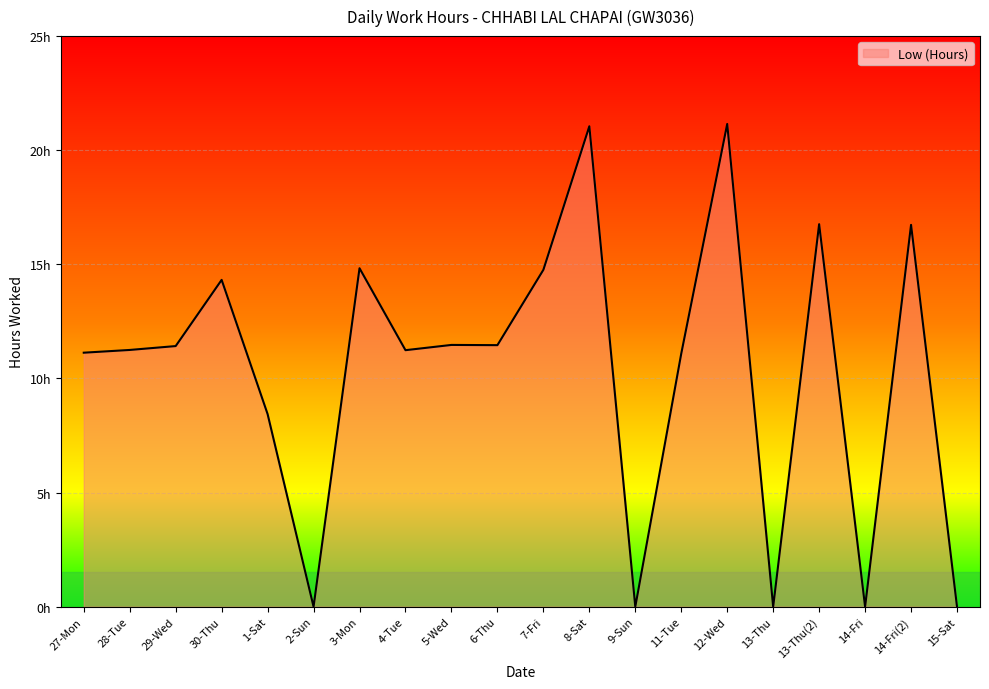

Between 8-Sat and 1-Sat, which is larger?

8-Sat